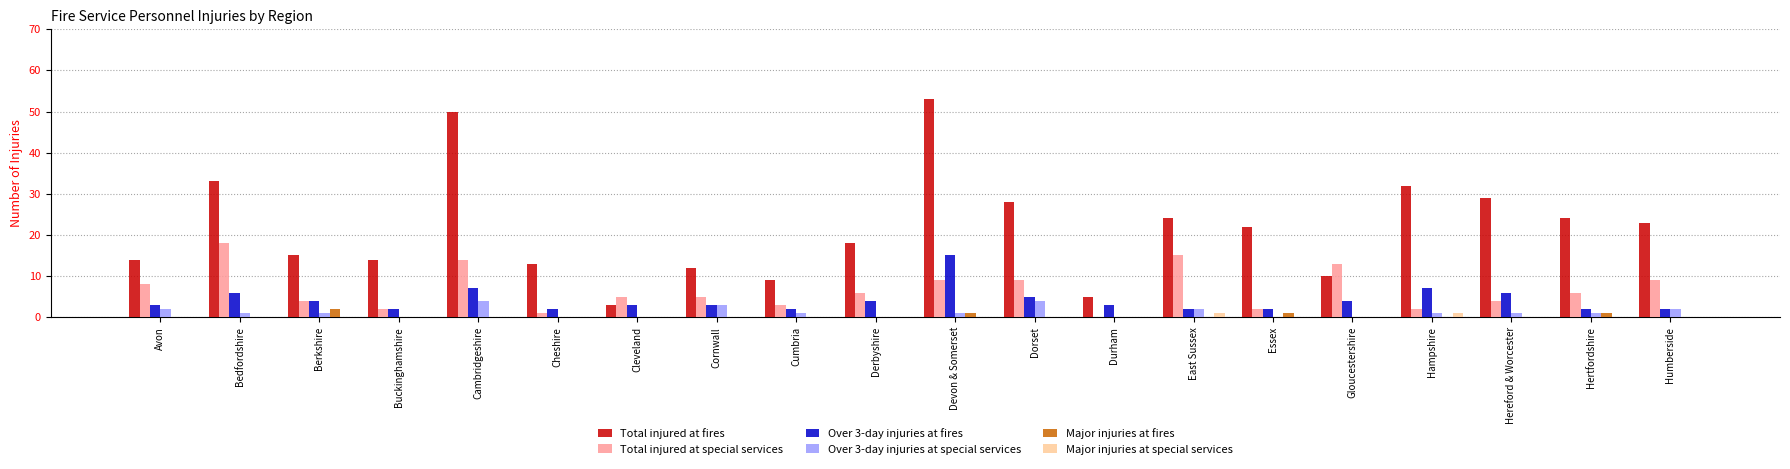

Read the Total injured at fires value at Cornwall.

12